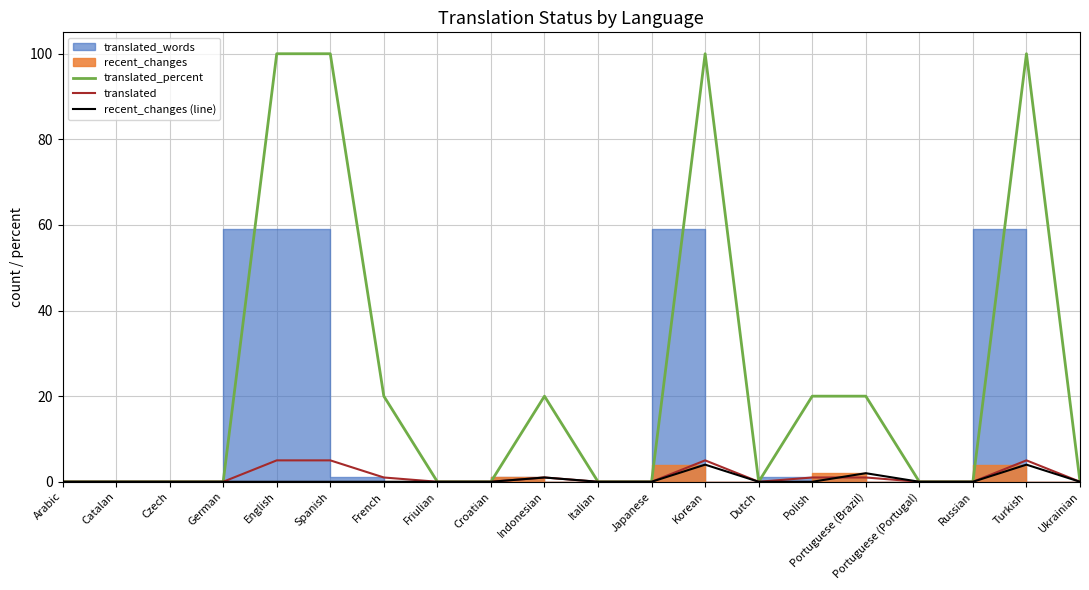

Is the value of translated_percent at Turkish greater than the value of recent_changes (line) at Turkish?

Yes